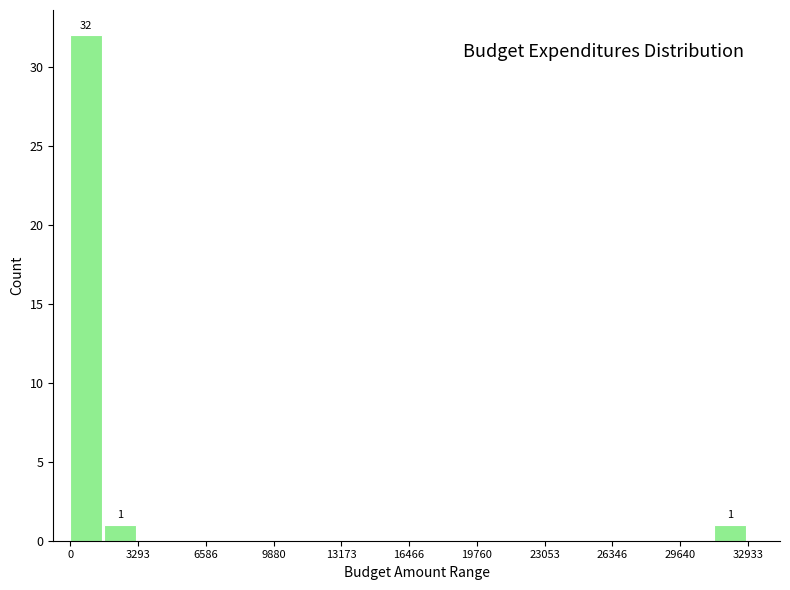

Around what value on the x-axis is the tallest bar? Give the approximate position of its centre, as read against the axis.

1000